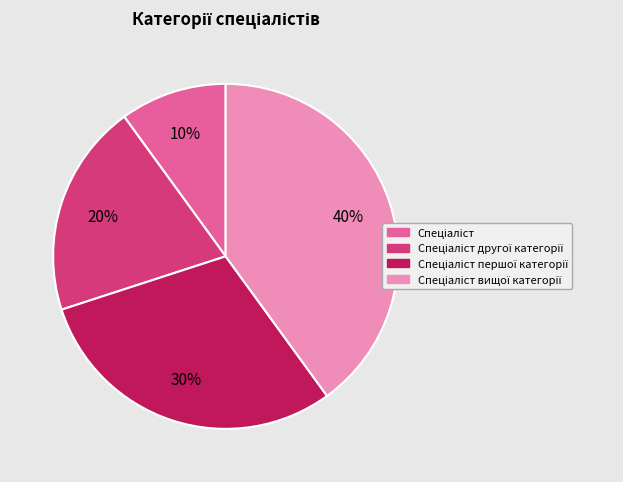

Does any single category account for the majority?

No